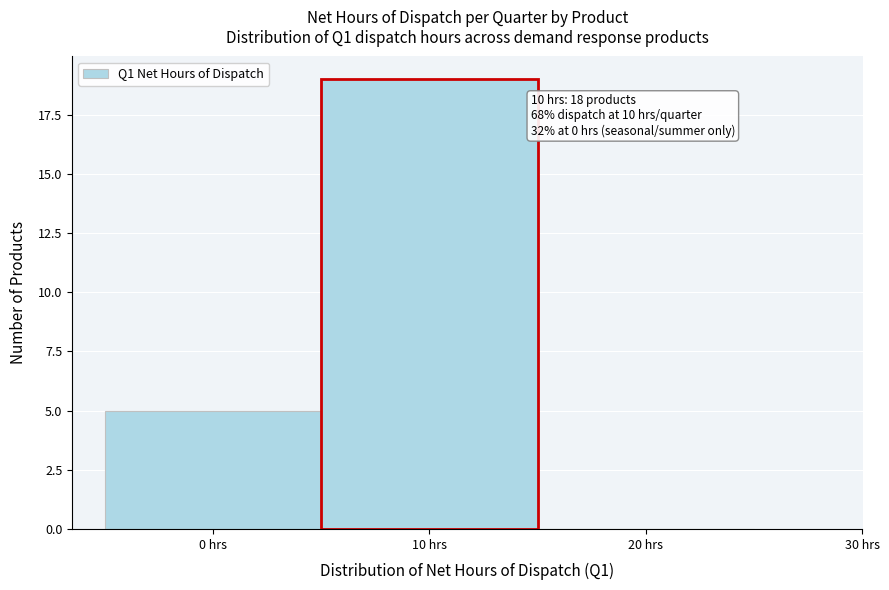

Which range on the x-axis has the tallest bar?

5 to 15